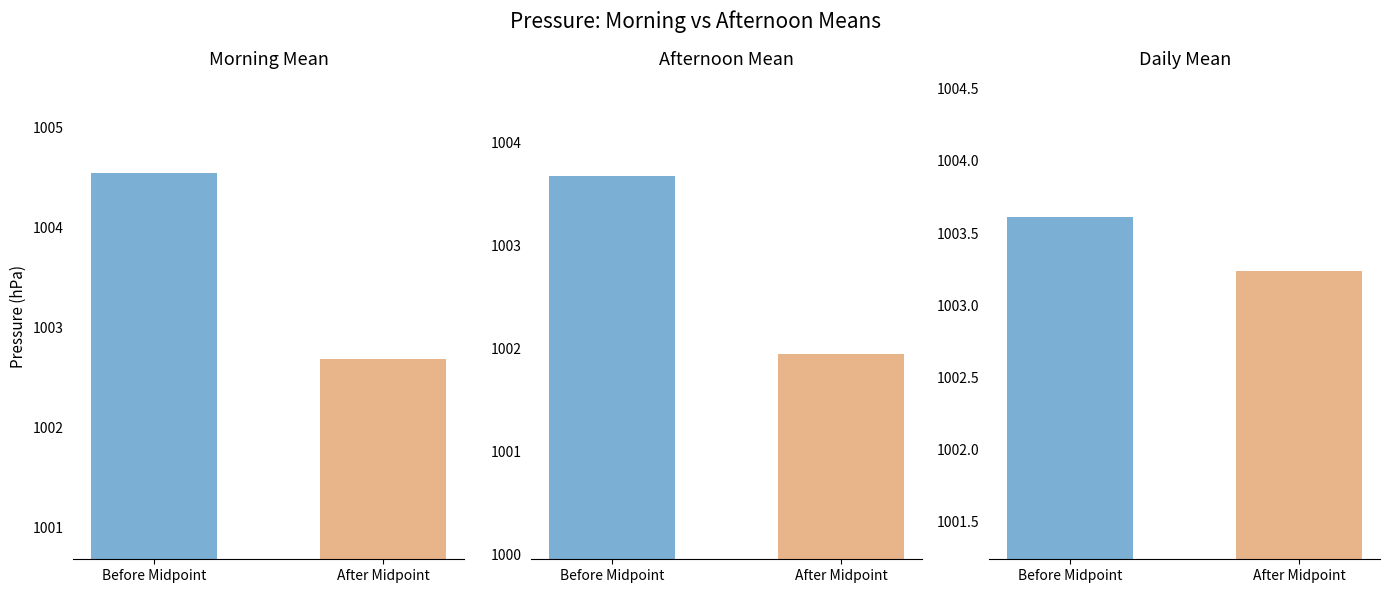

How many bars are there in each group?

2